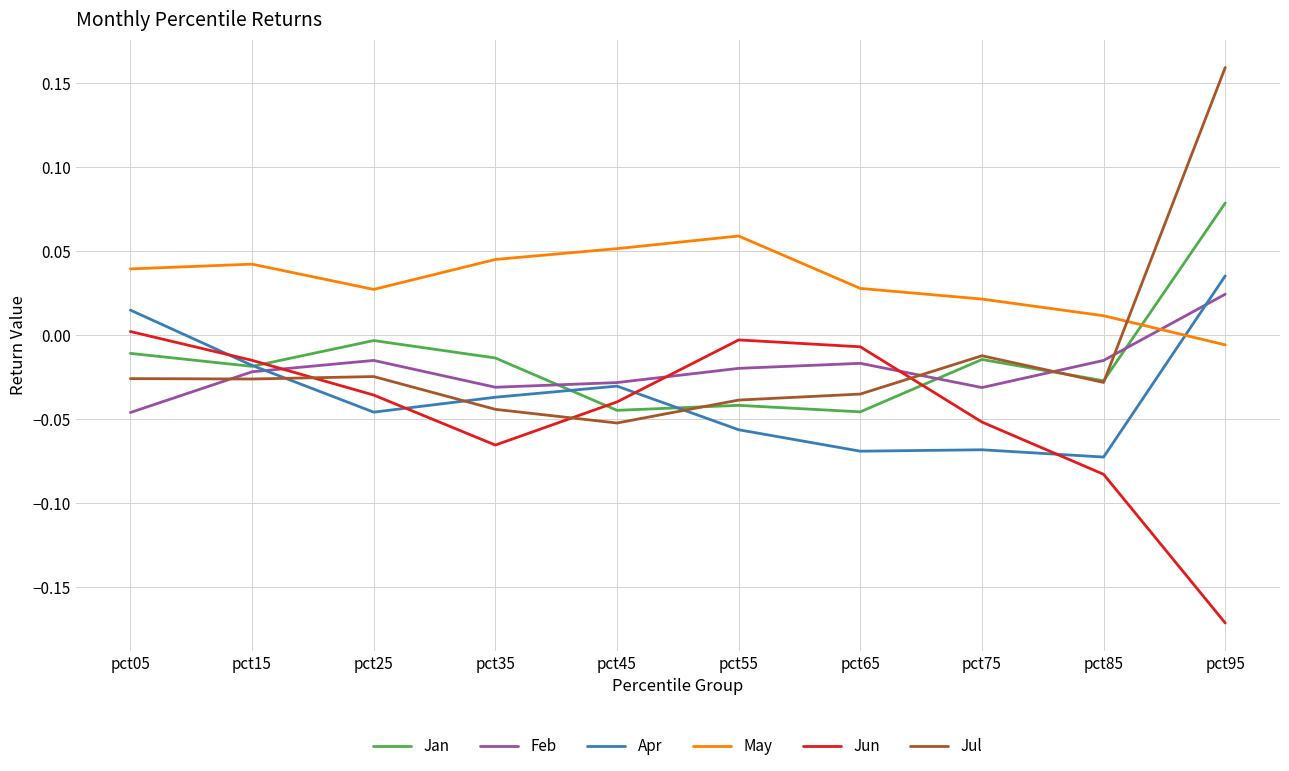

True or false: Jun has a value of -0.0 at pct65.

True